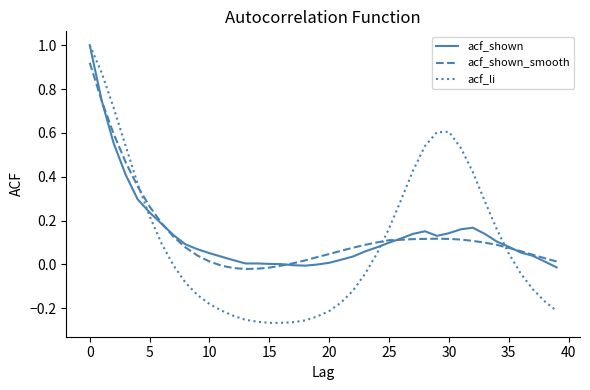

Which series has the largest range (max minus min)?

acf_li